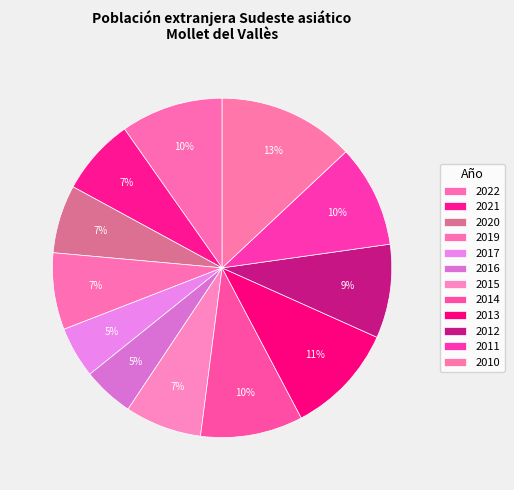

Count the number of slices in the pie.

12